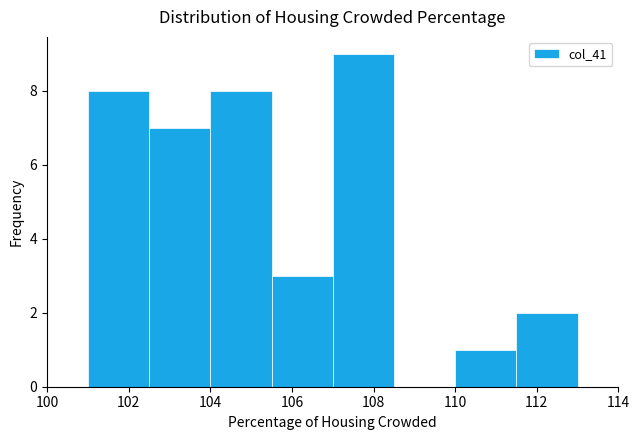

What is the height of the bar covering 111.5 to 113.0 on the x-axis? Neither the bar edges nor the heights are printed on the chart, so give them approximately, as read against the axes.

2